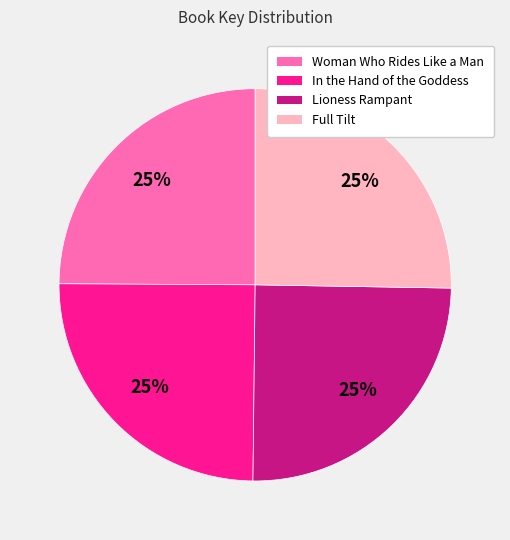

What is the ratio of the value at Lioness Rampant to the value at Woman Who Rides Like a Man?

1.0